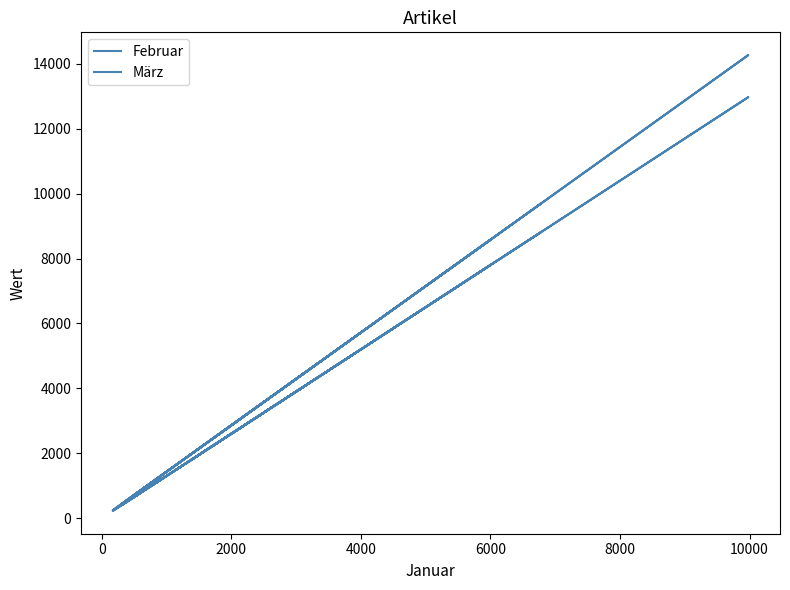

At 0, list the series in order from smallest to largest.

Februar, März